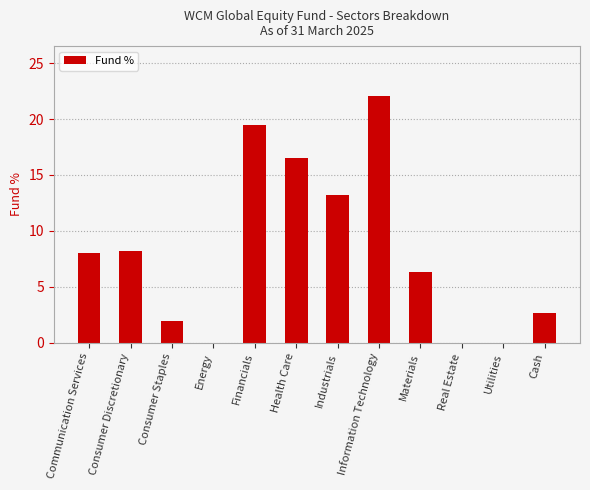

Which category has the highest value across all series?

Information Technology